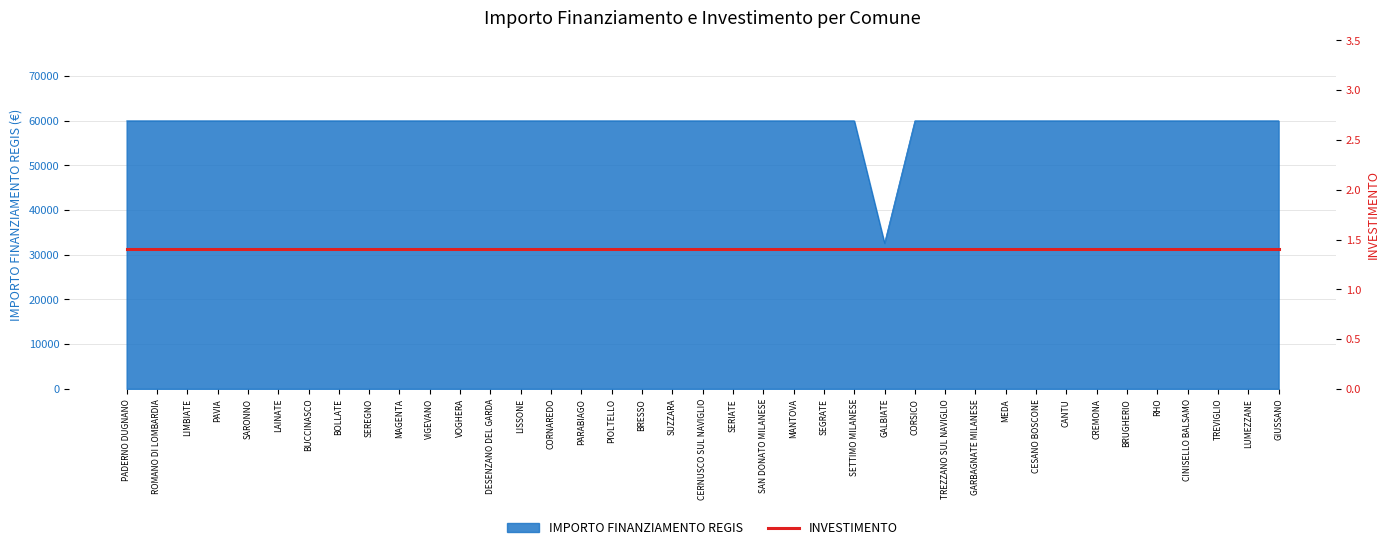

Where is the first local minimum?

GALBIATE